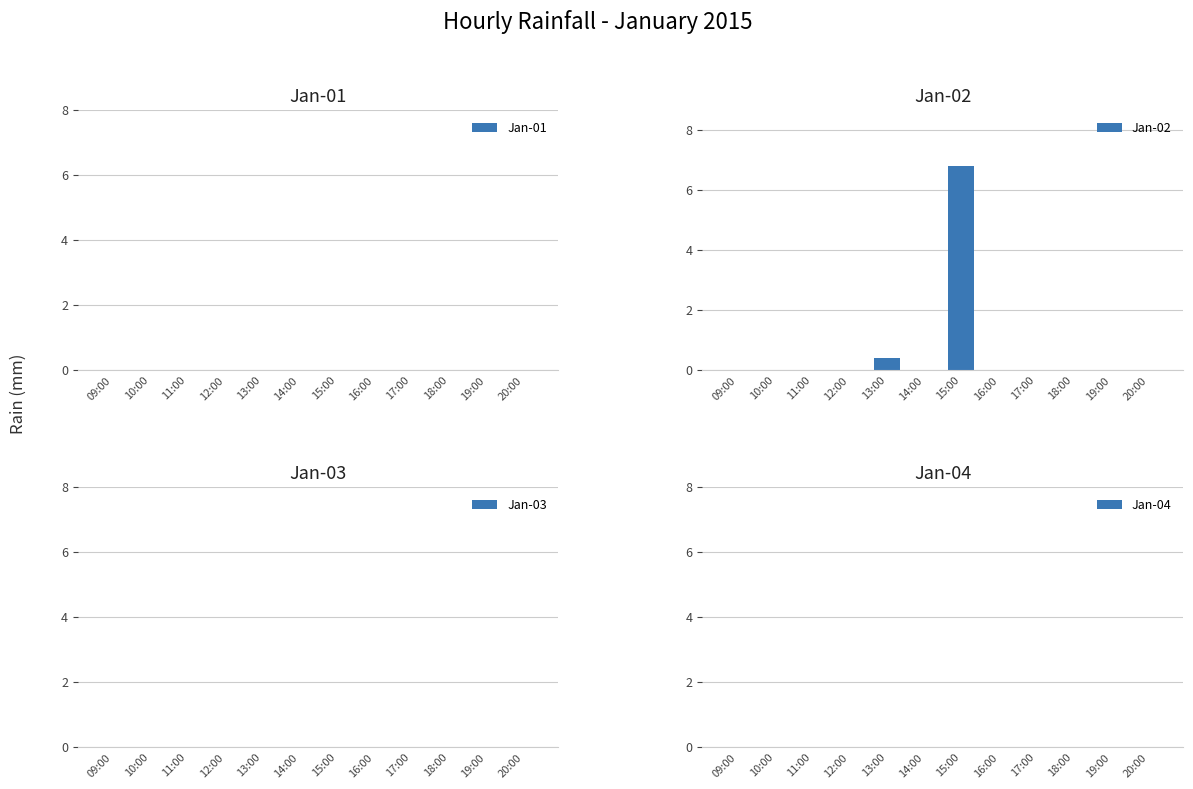

What is the sum of all values?

7.2